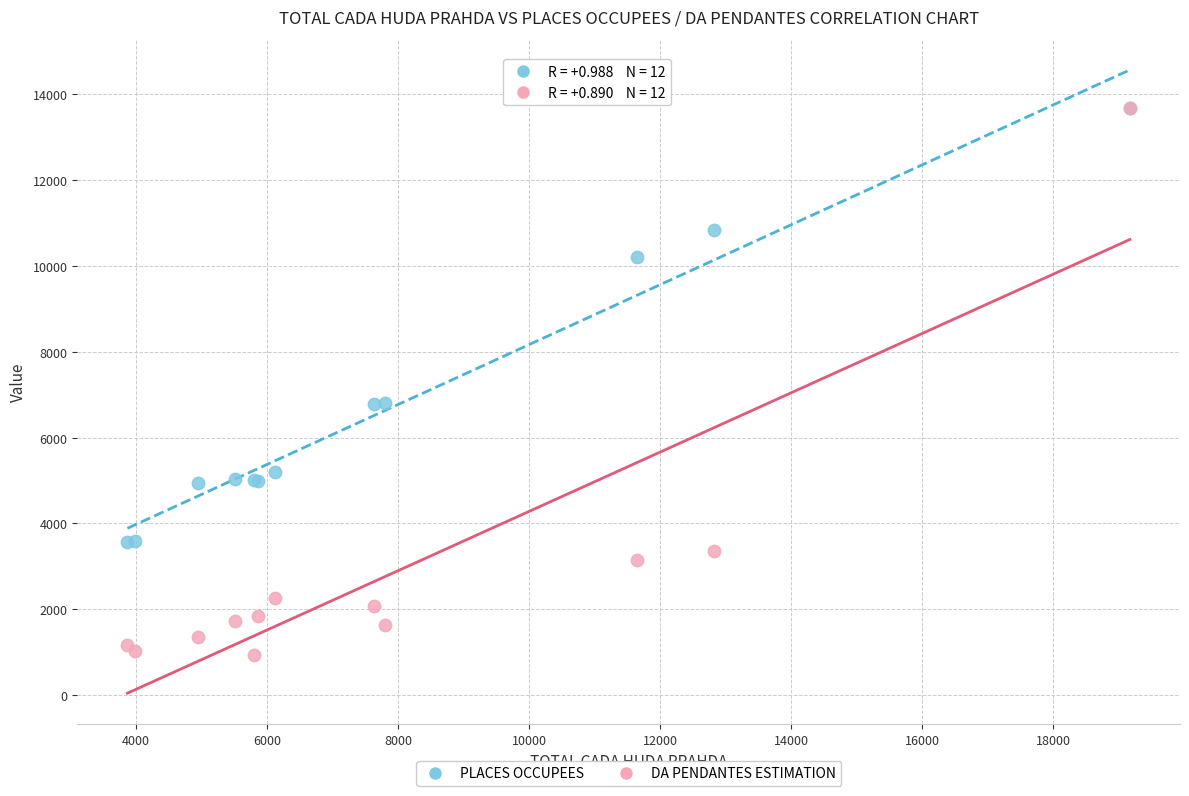

In the PLACES OCCUPEES series, what Y value is closest to 8626?

10210.0